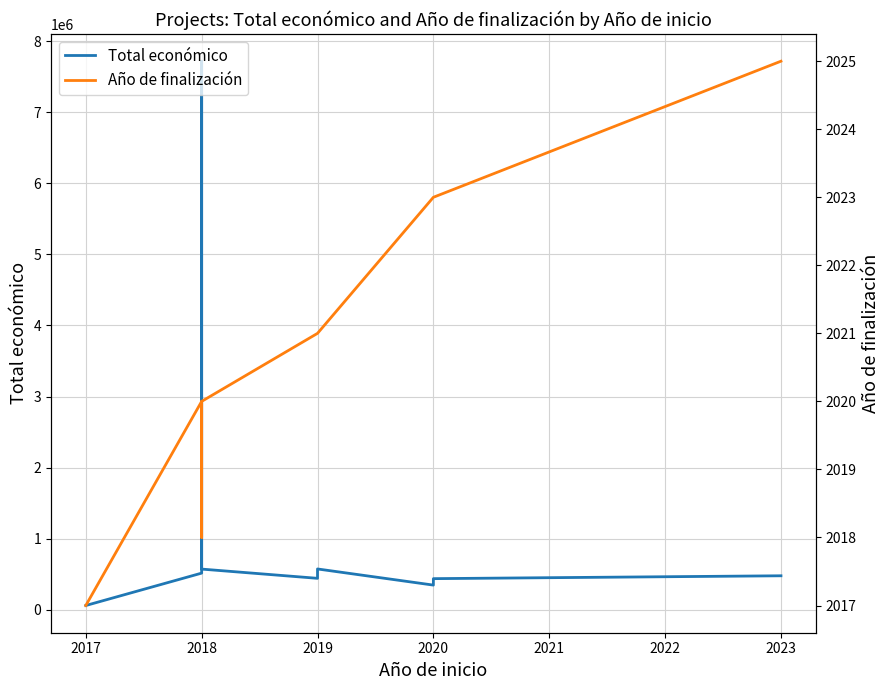

What is the difference between the highest and lowest values at 2019?

442146